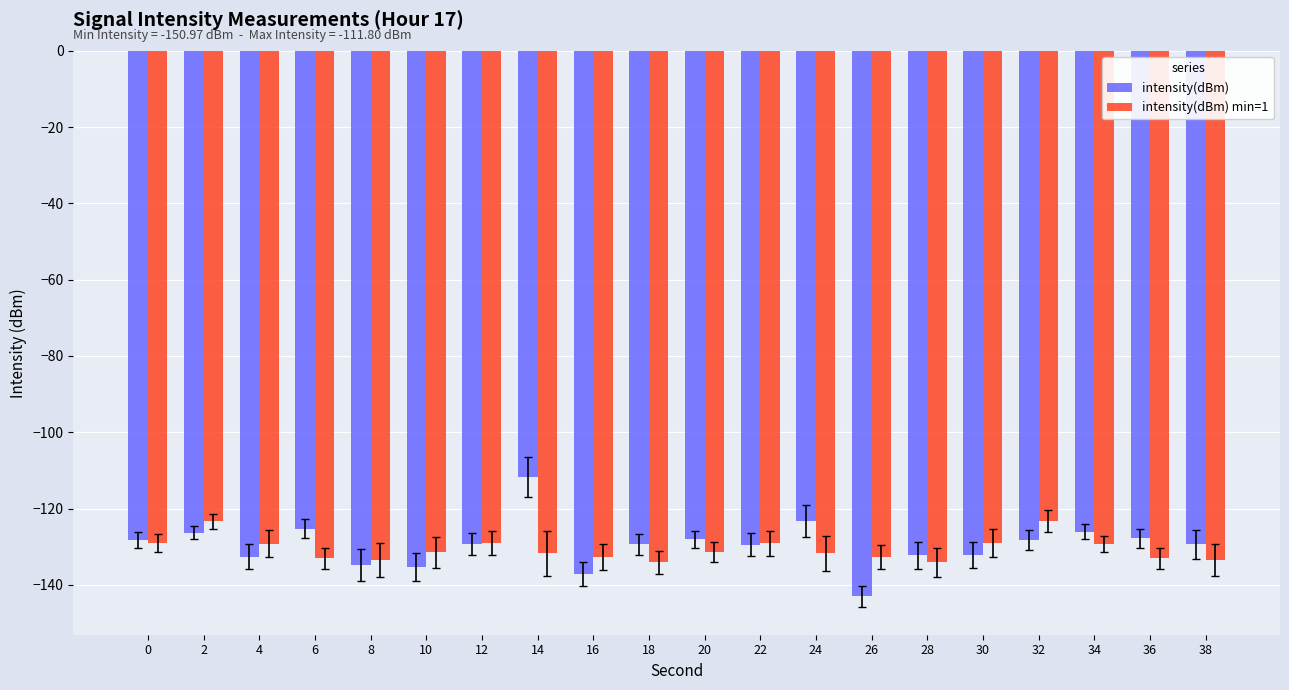

The value of intensity(dBm) min=1 at 30 is -129.1. True or false?

True